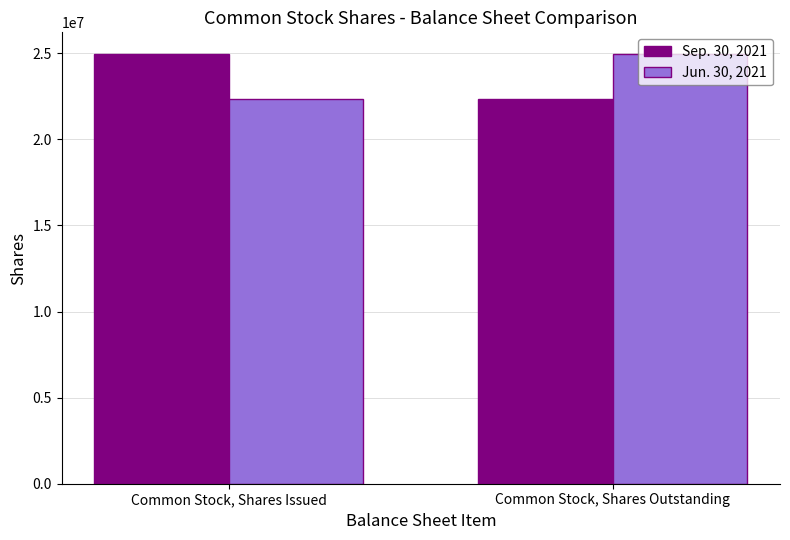

What is the smallest value displayed?

22333324